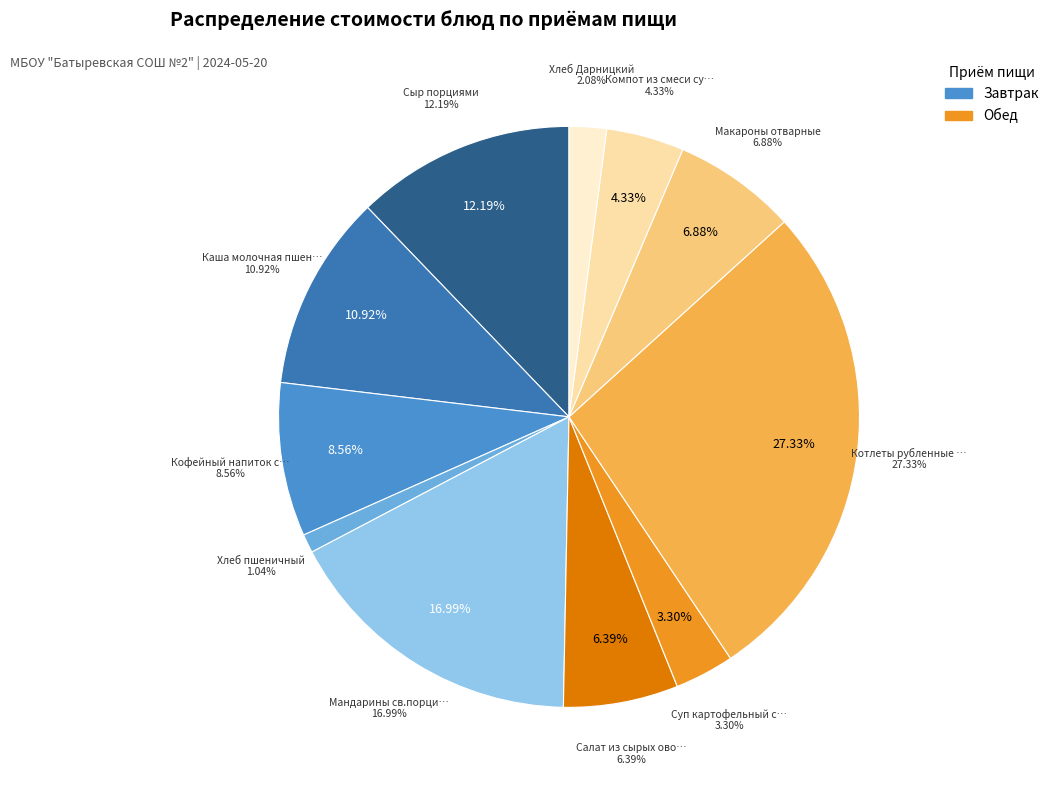

Which category has the smallest portion of the pie?

Хлеб пшеничный